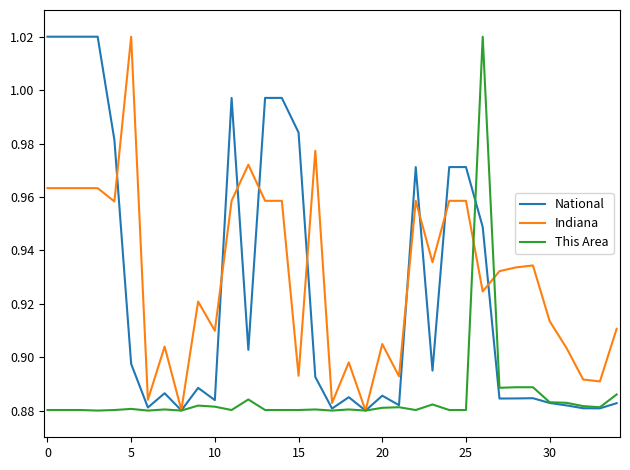

What is the minimum value for National?

0.9